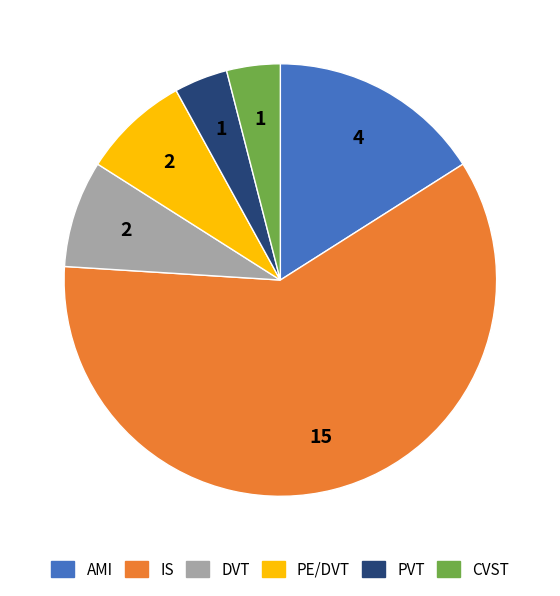

True or false: IS accounts for 71% of the total.

False